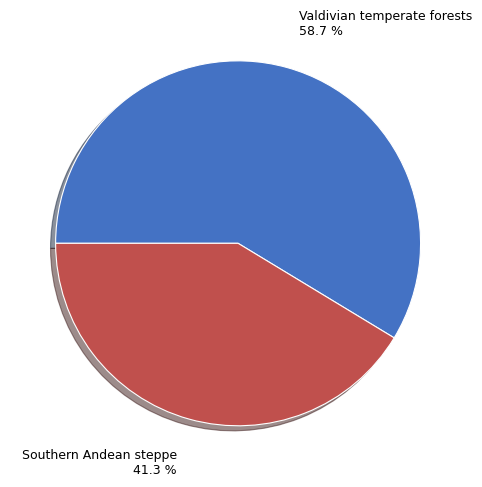

Which category accounts for the majority?

Valdivian temperate forests